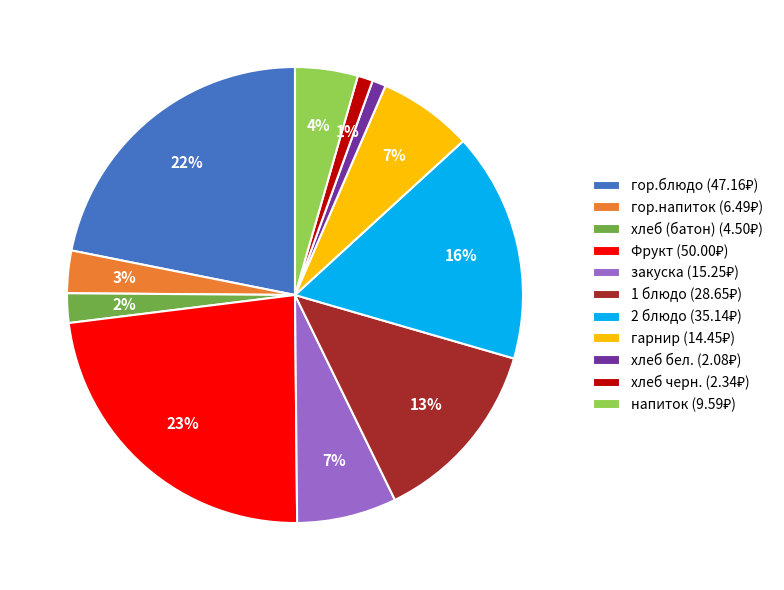

How many segments does this pie chart have?

11